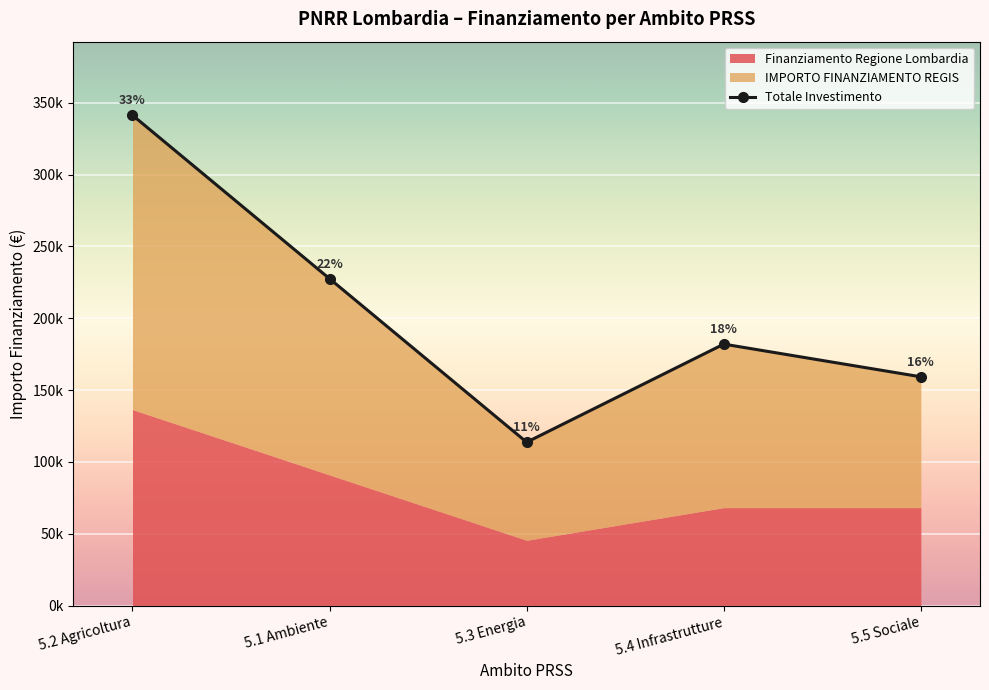

List the labels in order of value, largest first.

5.2 Agricoltura, 5.1 Ambiente, 5.4 Infrastrutture, 5.5 Sociale, 5.3 Energia